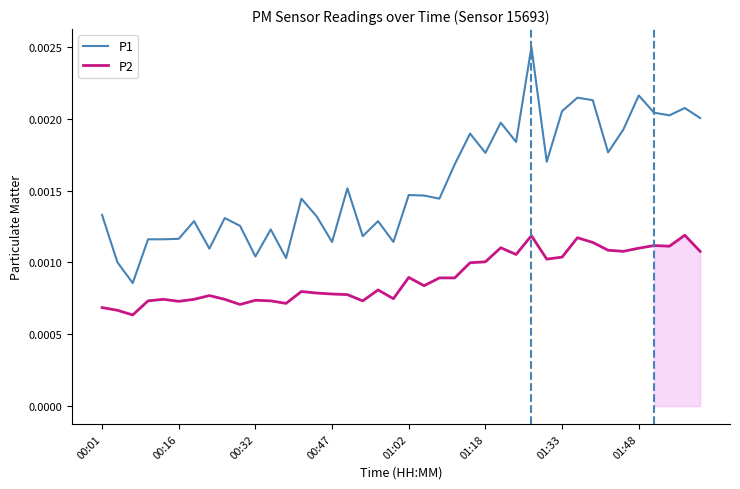

How many series are shown in this chart?

2